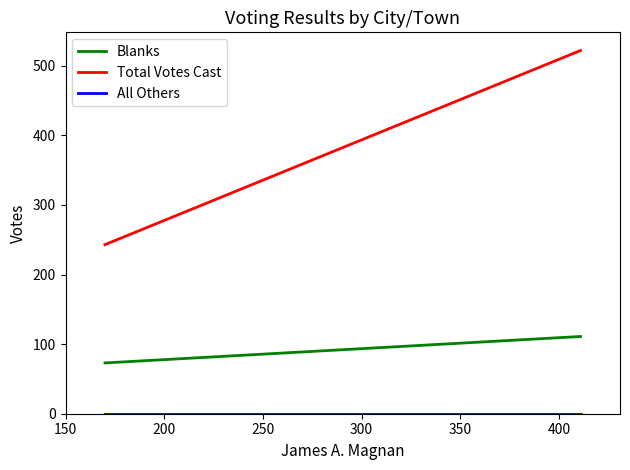

Reading right to left, transcribe all the data shown in this chart.

Blanks: 111	73
Total Votes Cast: 522	243
All Others: 0	0